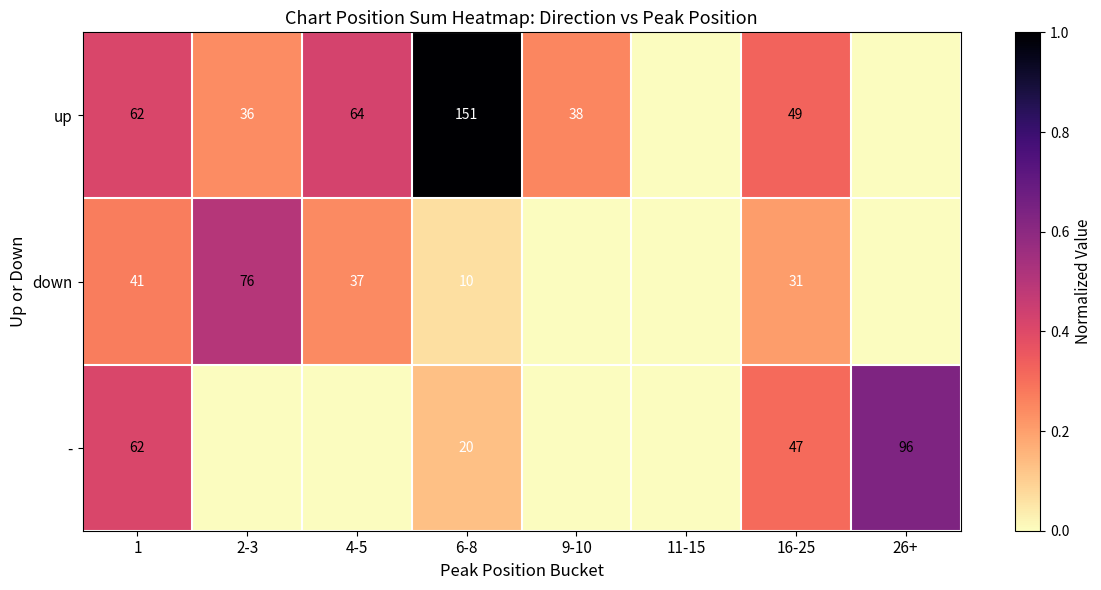

What is the total value across all series at 16-25?

127